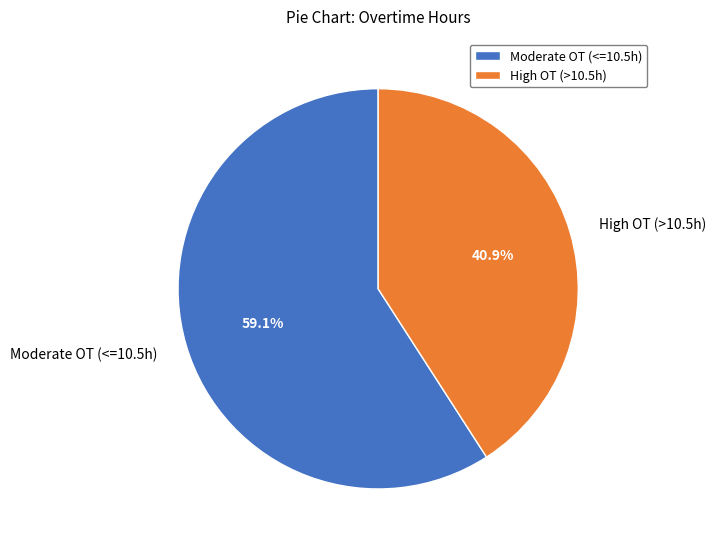

Count the number of slices in the pie.

2